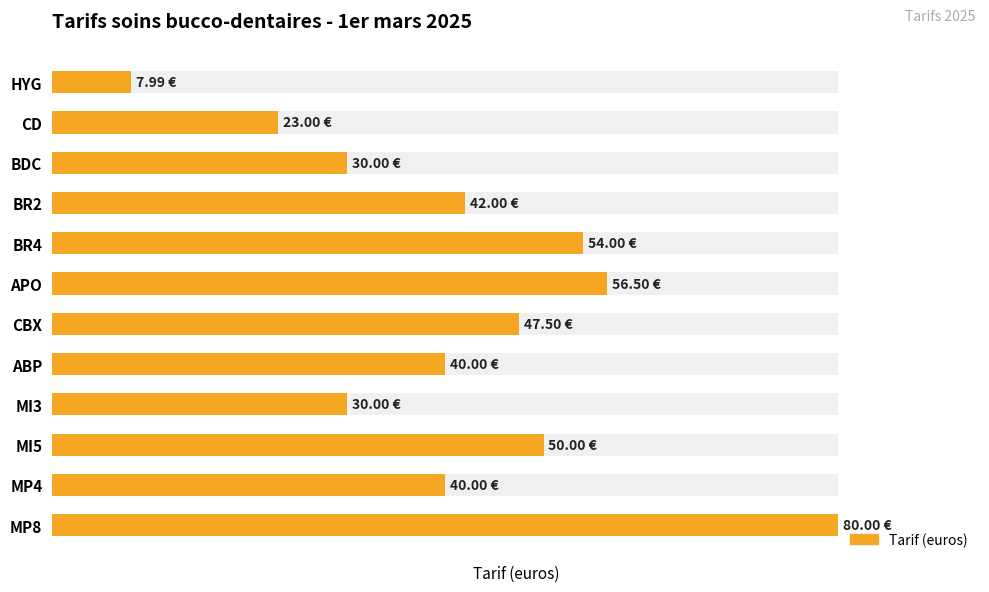

Does the chart contain any negative values?

No